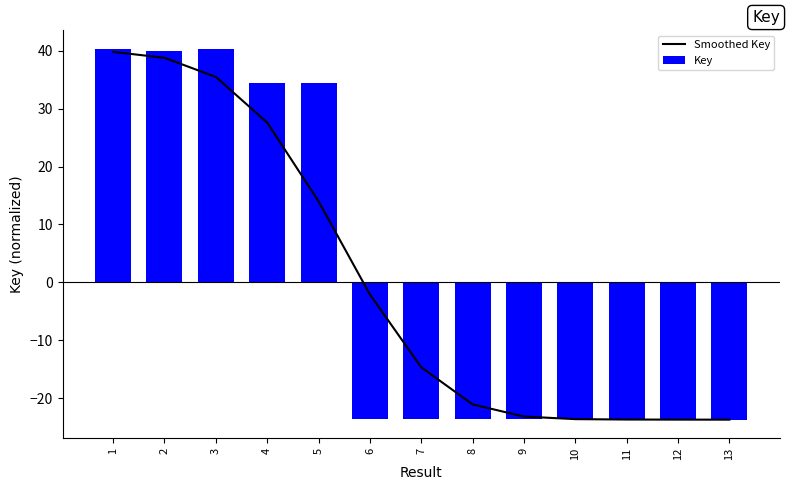

How many values in the Key series exceed -23?

5